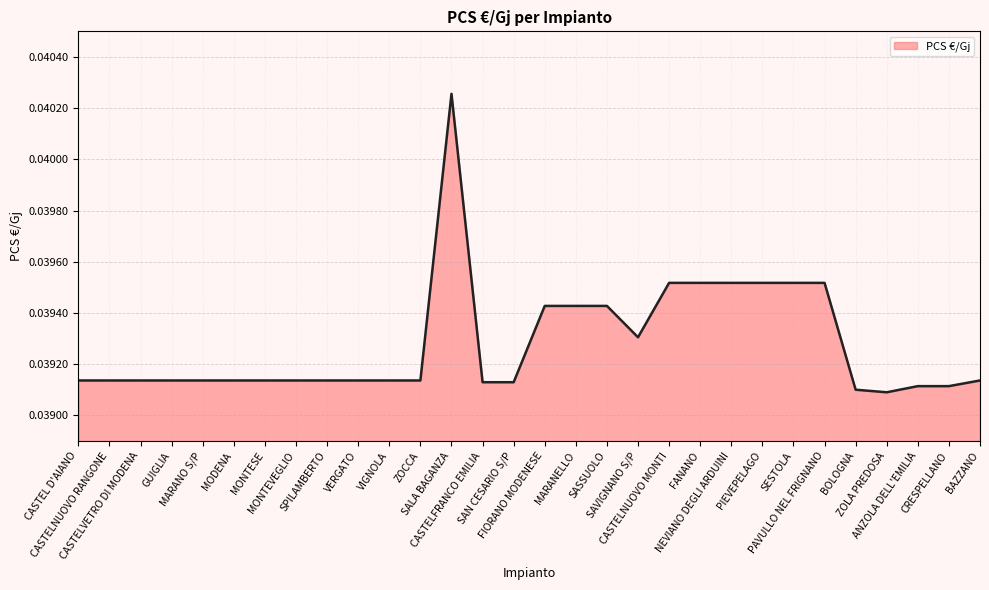

Which label corresponds to the largest value in the chart?

SALA BAGANZA